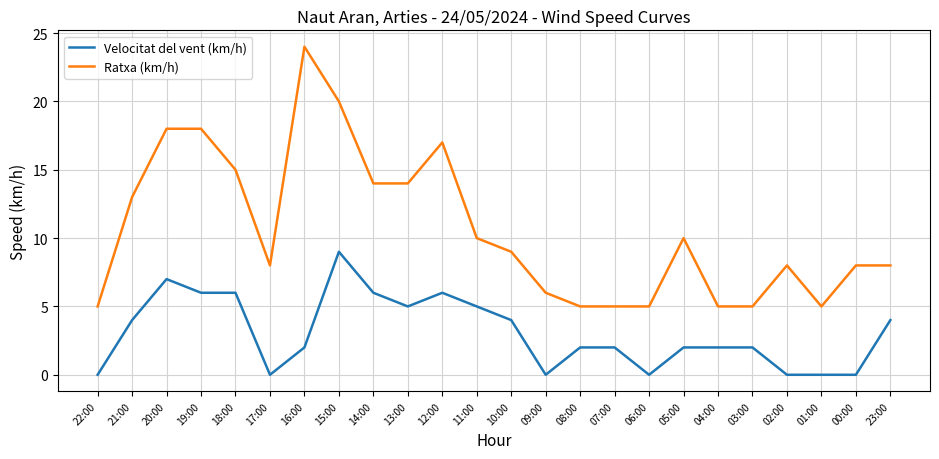

What is the difference between the highest and lowest values at 16:00?

22